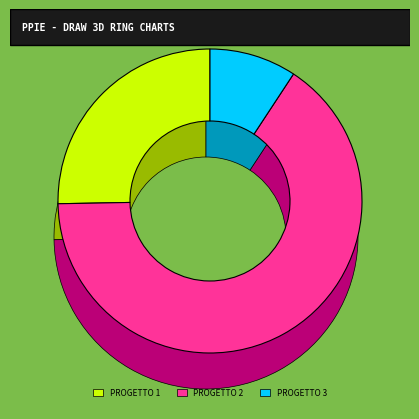

Is there any slice that represents more than half of the pie?

Yes